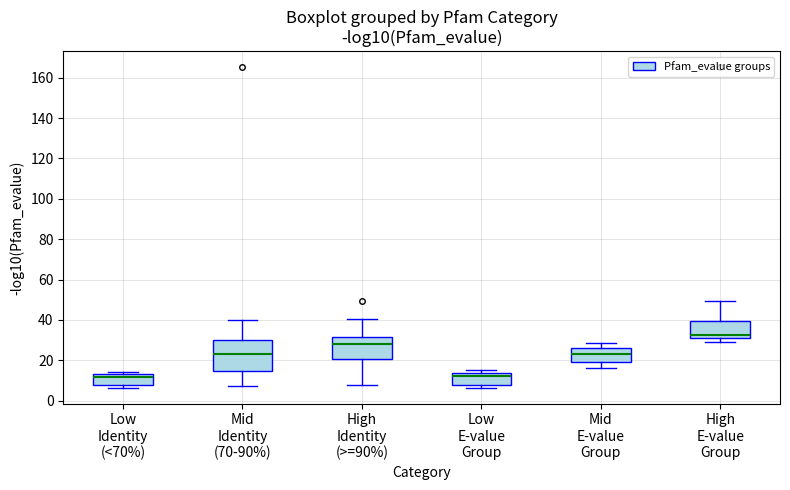

Reading left to right, transcribe this box plot: for each box, give where its median line is, the range the box spans, and where its two whiskers end, as read against the y-axis. The values are not printed on the chart, so give them approximately, as read against the axis.

Low Identity (<70%): median 12 (just below the box's upper edge), box 8 to 12, whiskers 6 to 14
Mid Identity (70-90%): median 24, box 14 to 30, whiskers 8 to 40
High Identity (>=90%): median 28, box 20 to 32, whiskers 8 to 40
Low E-value Group: median 12, box 8 to 14, whiskers 6 to 16
Mid E-value Group: median 24, box 20 to 26, whiskers 16 to 28
High E-value Group: median 32 (just above the box's lower edge), box 32 to 40, whiskers 28 to 50